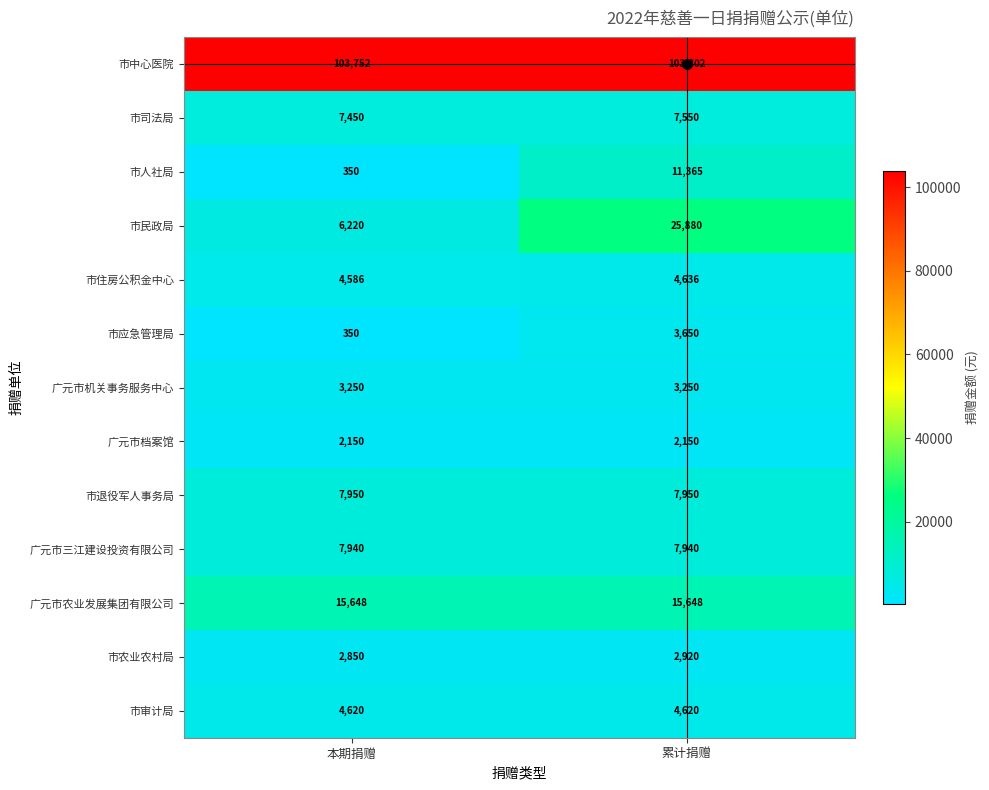

What is the sum of the 市应急管理局 values at 累计捐赠 and 本期捐赠?

4000